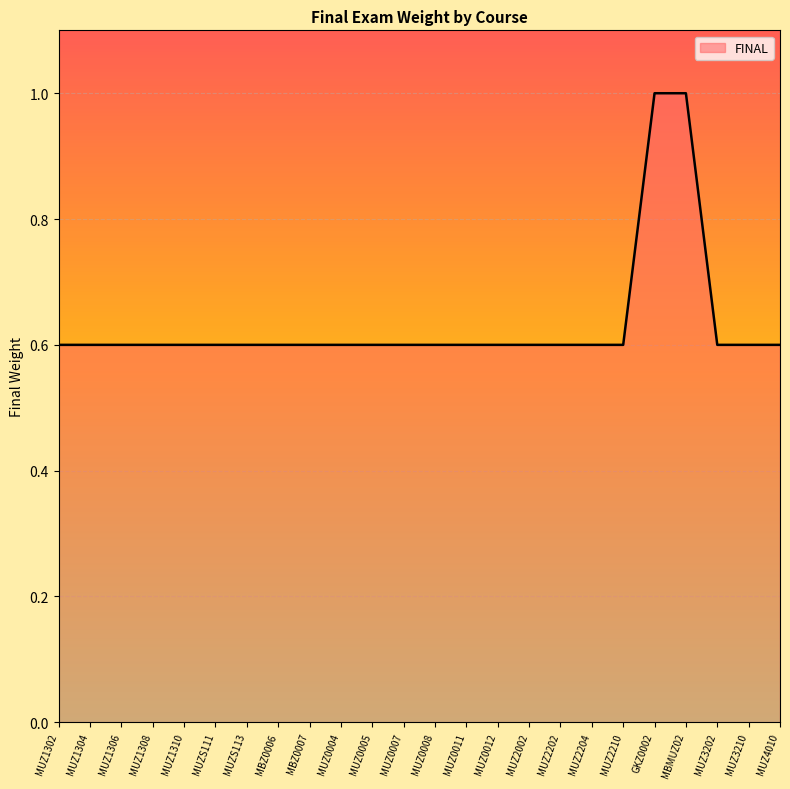

What is the minimum value shown in the chart?

0.6